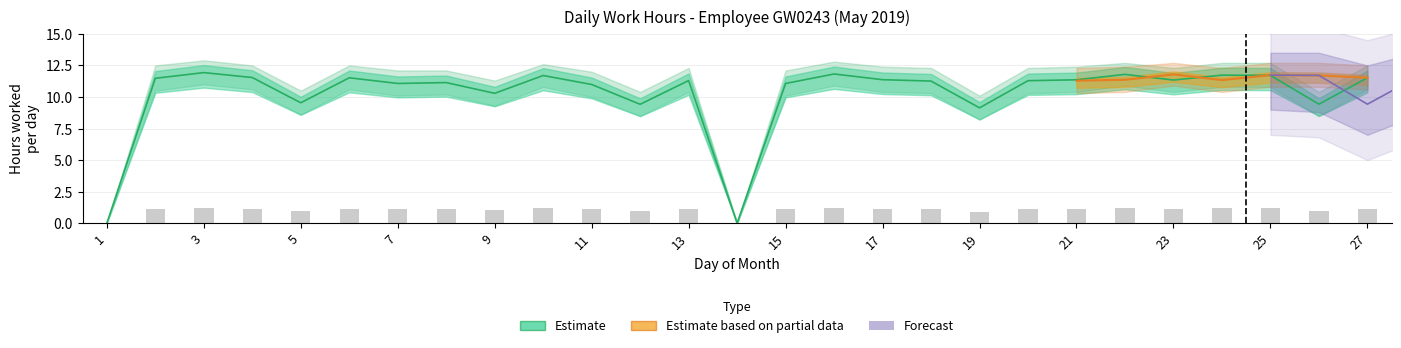

How many positive values does the Estimate series have?

25